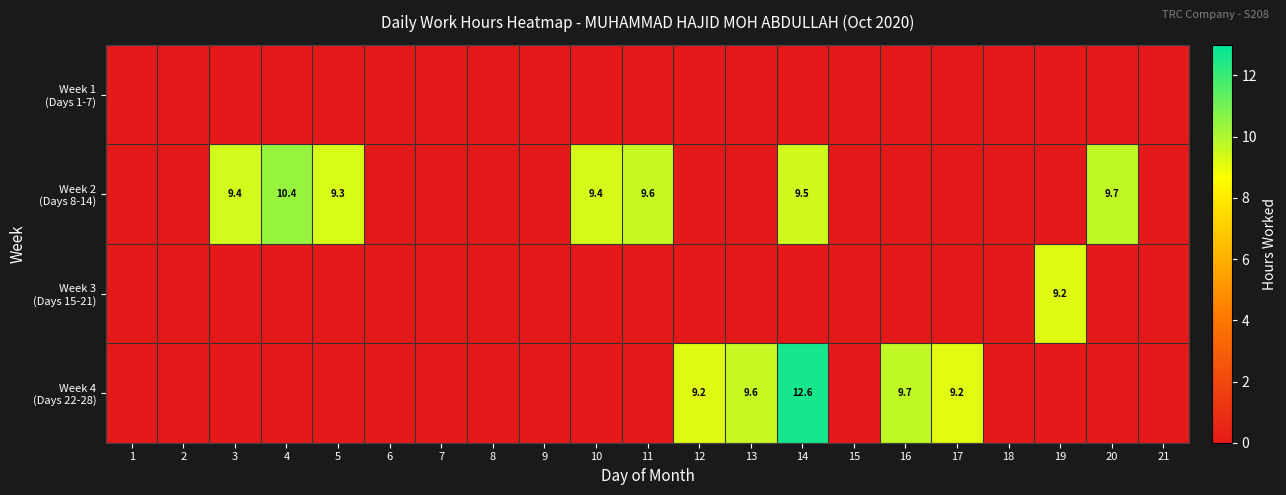

What is the total value across all series at 17?

9.2